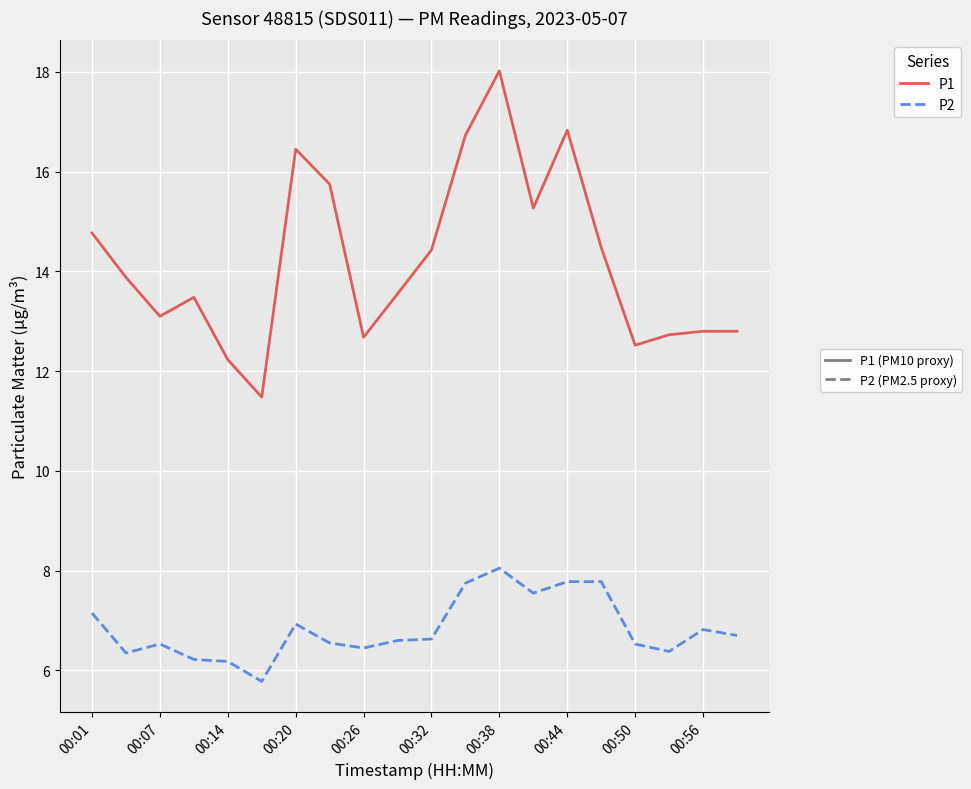

What is the smallest value displayed?

5.8